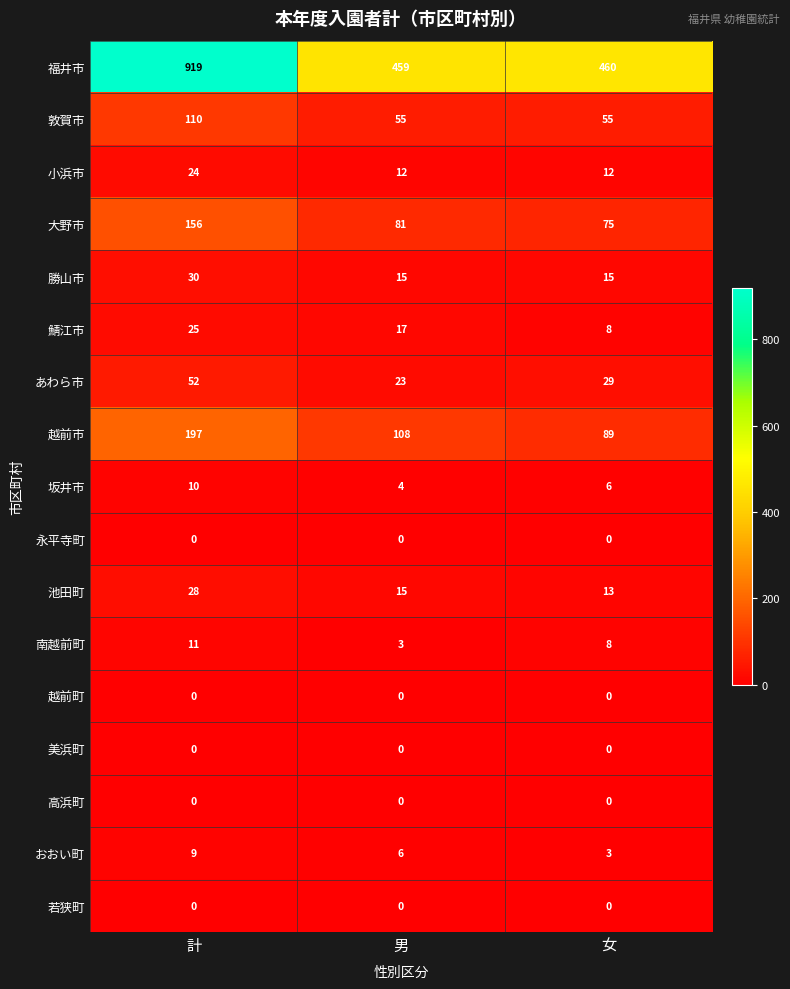

Which series has the widest spread of values?

福井市